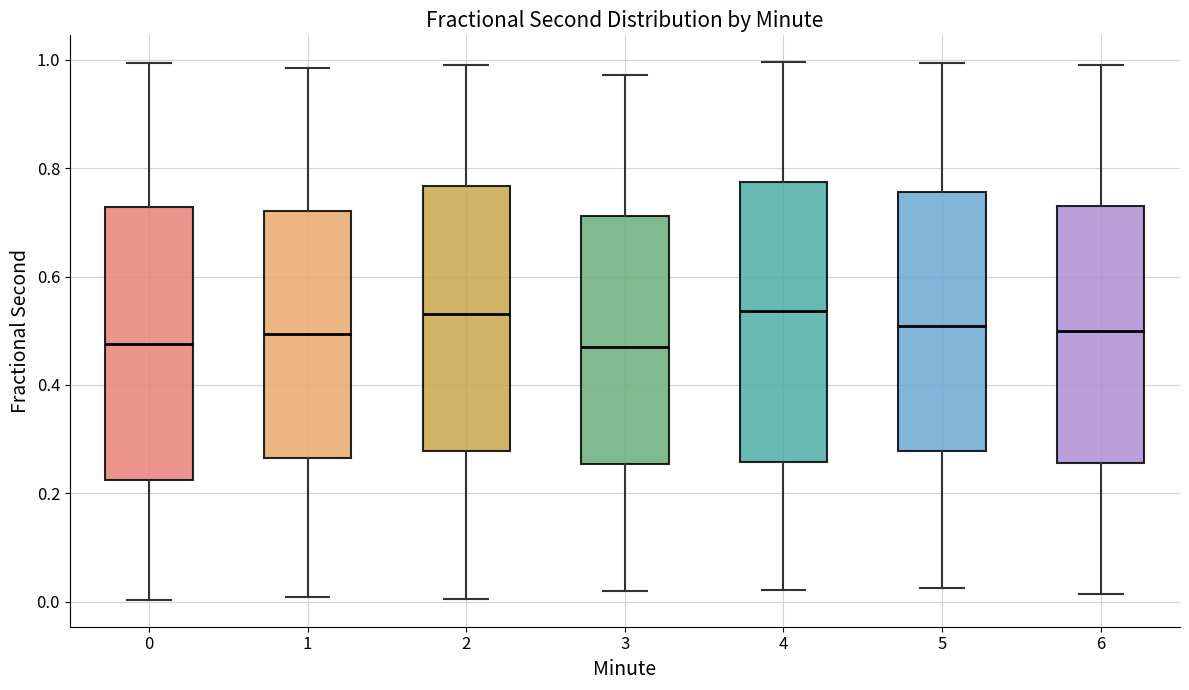

Where does the upper whisker of the box at x = 5 end on the y-axis? The values are not printed on the chart, so give them approximately, as read against the axis.

1.00